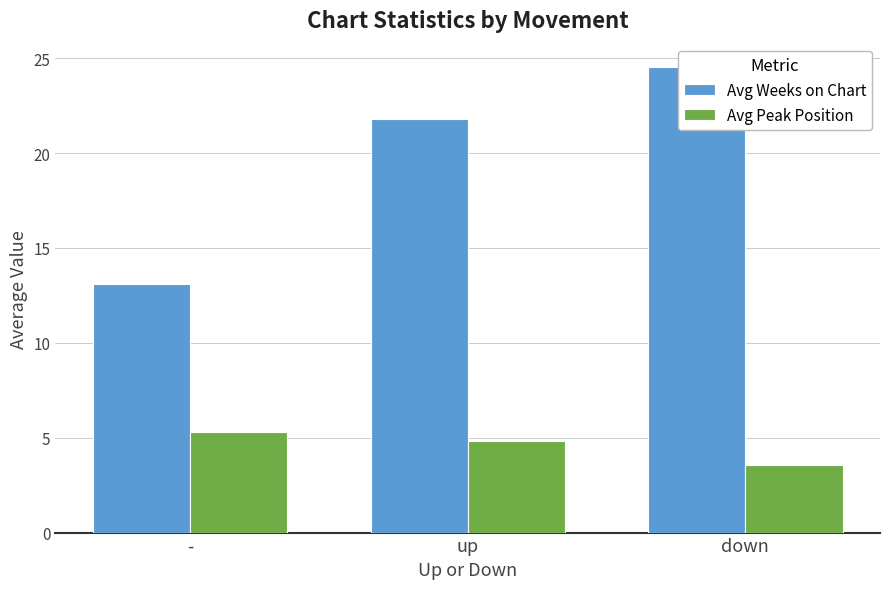

Rank the categories by Avg Weeks on Chart value from highest to lowest.

down, up, -